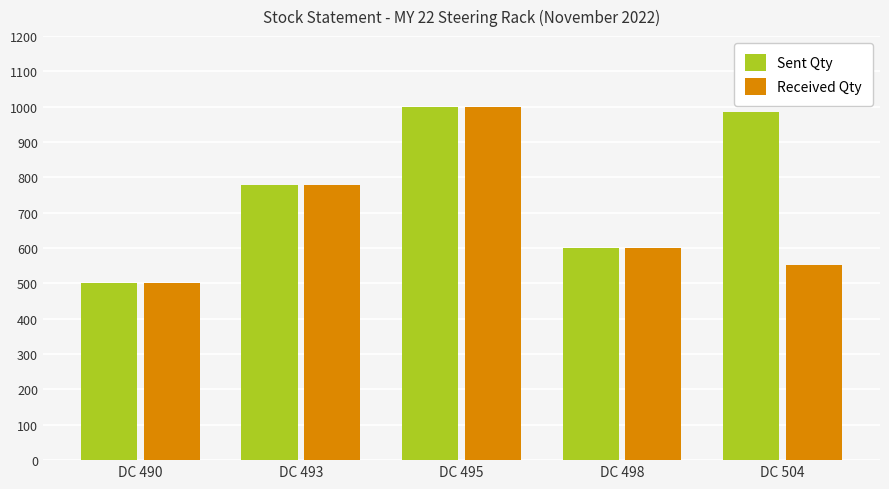

What is the sum of the Received Qty values at DC 504 and DC 493?

1331